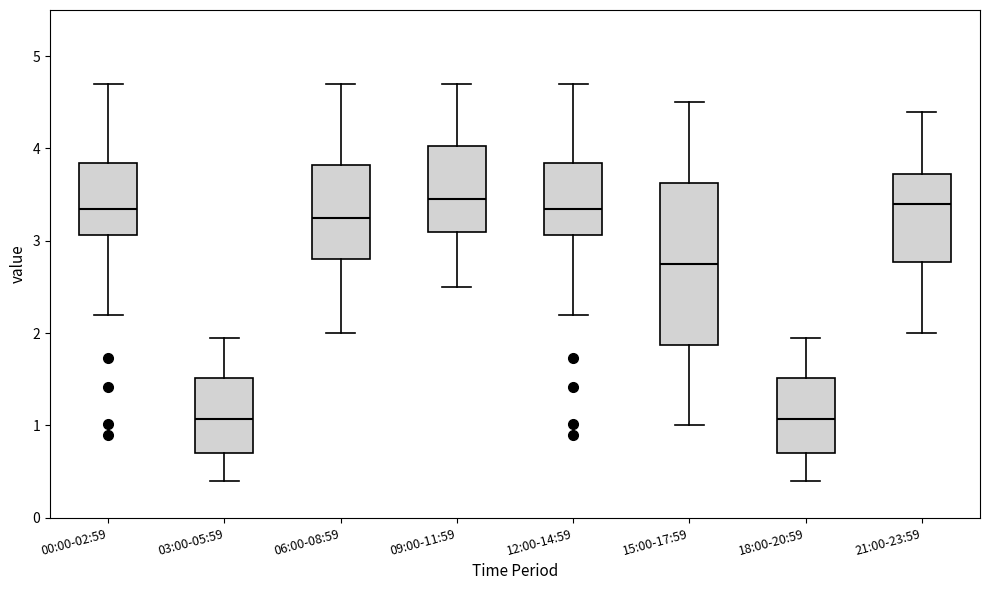

Where does the lower whisker of the box for 09:00-11:59 end on the y-axis? The values are not printed on the chart, so give them approximately, as read against the axis.

2.5